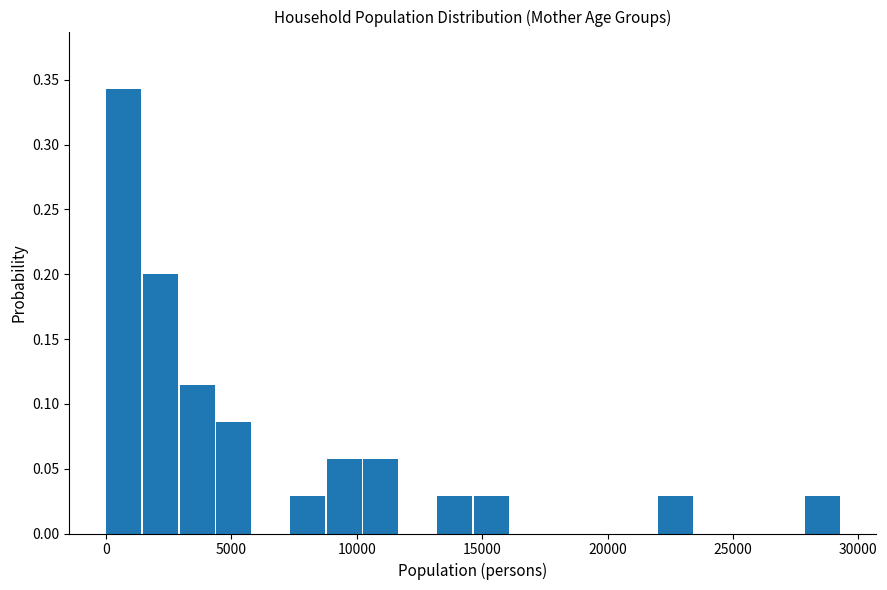

Around what value on the x-axis is the tallest bar? Give the approximate position of its centre, as read against the axis.

500